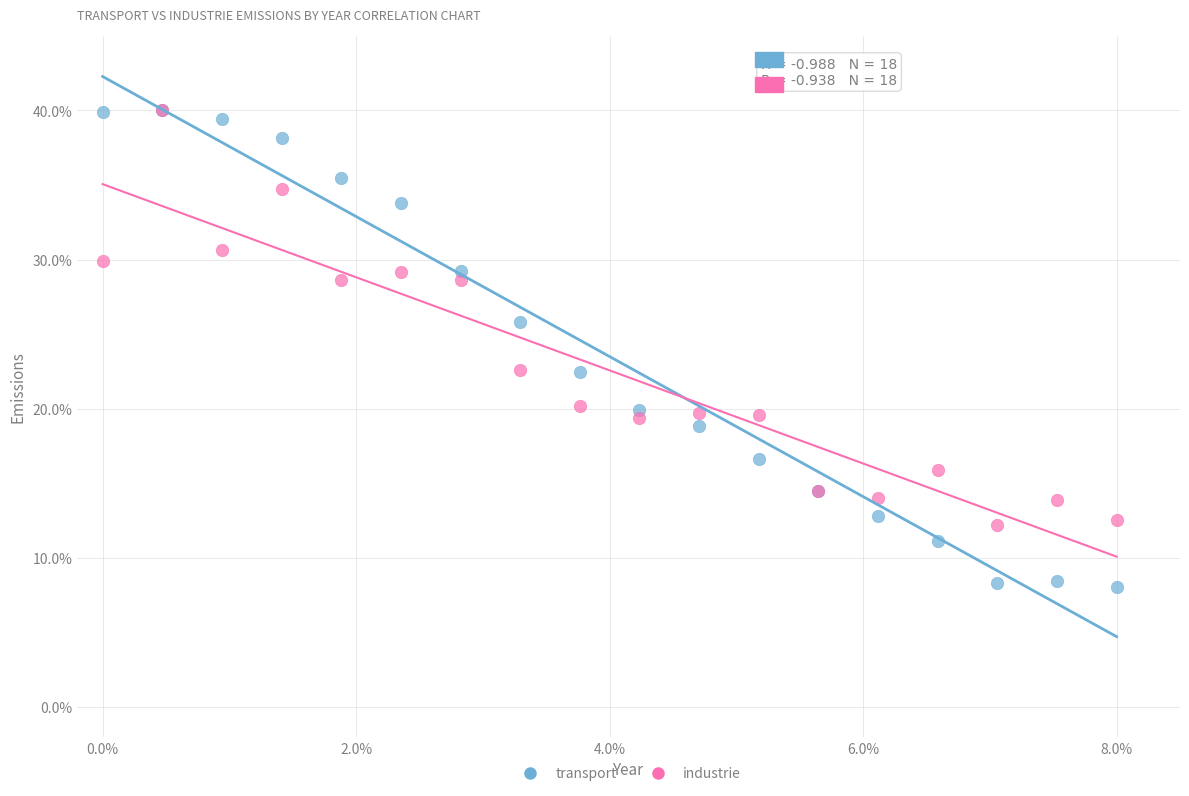

Which series has the largest Y range (max minus min)?

transport